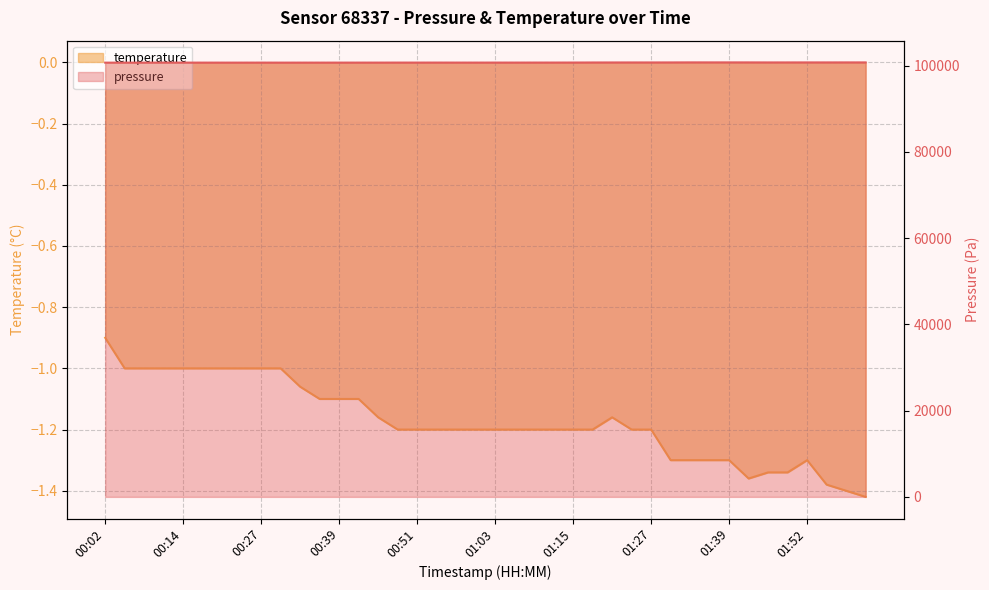

What position from the right is 00:39?

28